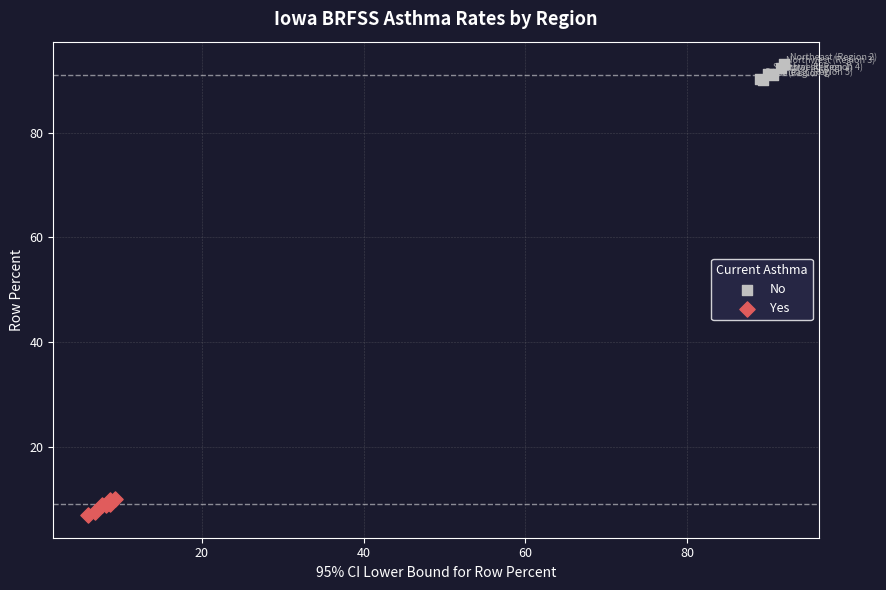

Which series reaches the minimum Y coordinate?

Yes